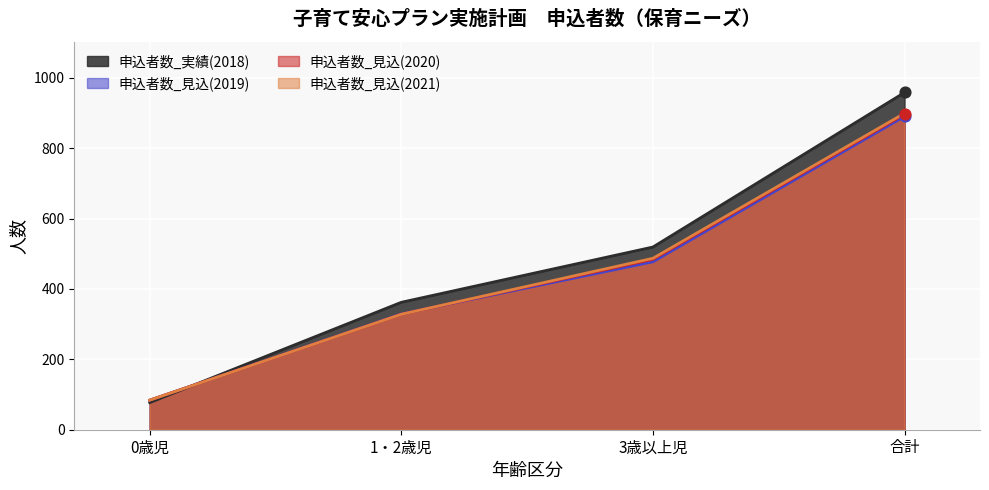

At which category is the sum across all series the highest?

合計